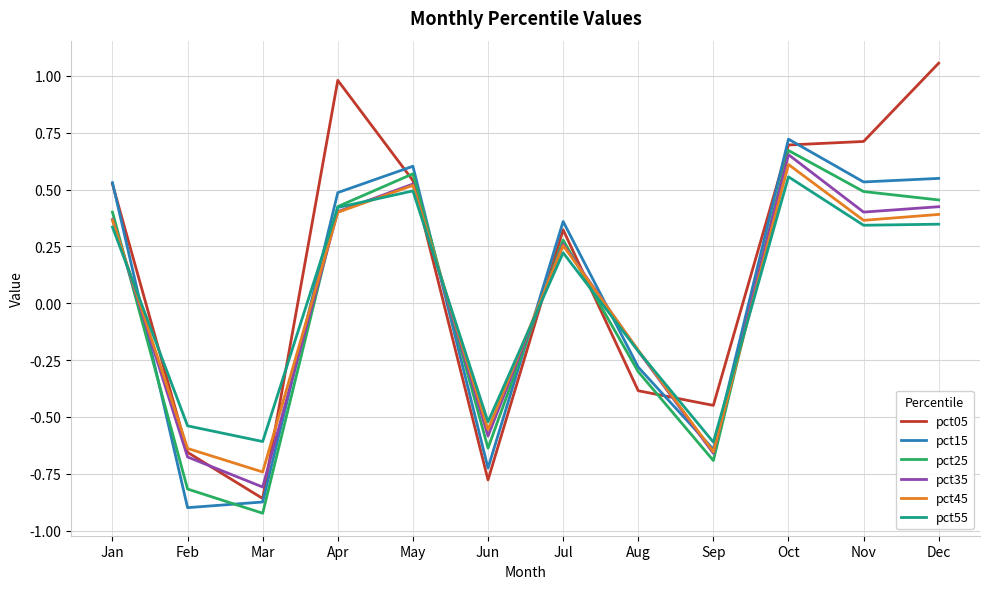

At which label does pct45 first exceed 0?

Jan